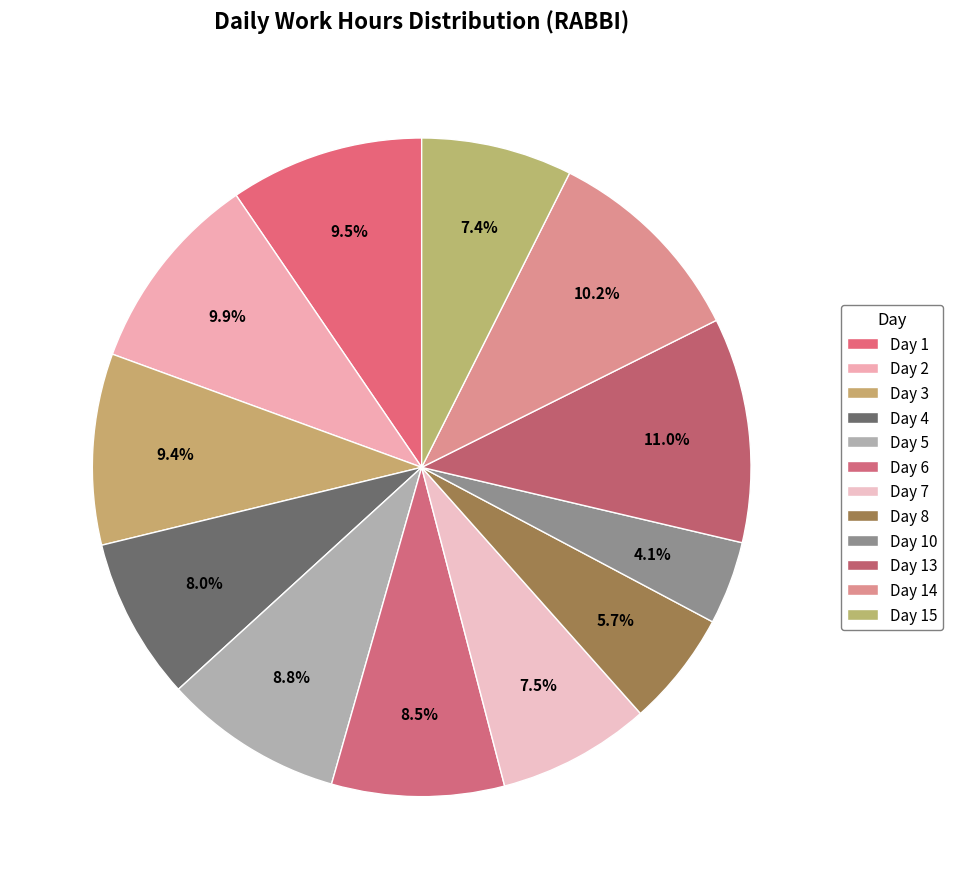

How many segments does this pie chart have?

12